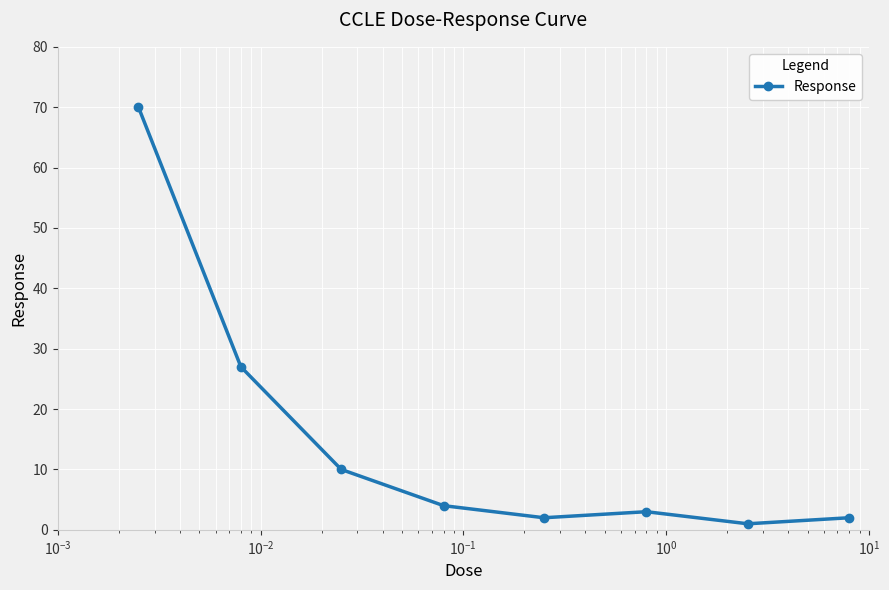

What is the value of the 6th point from the left?

3